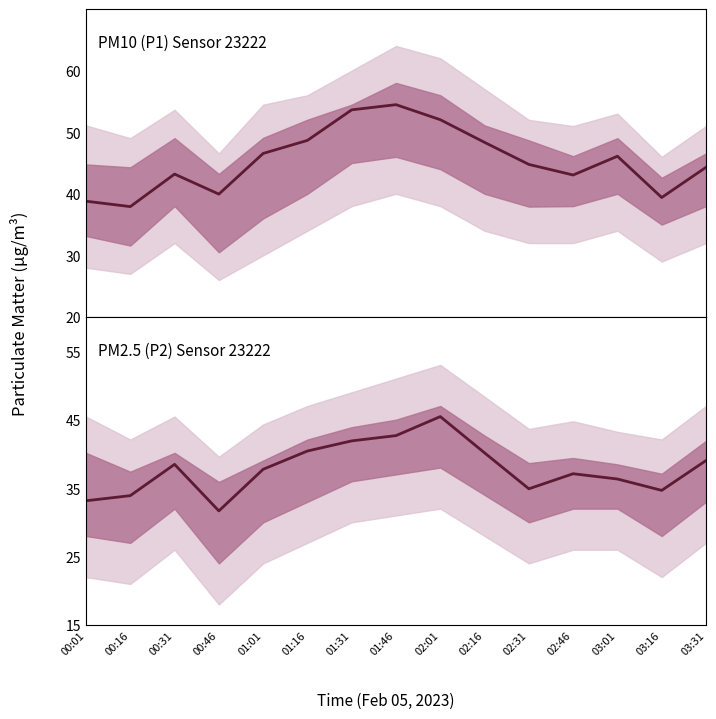

Does the chart have visible grid lines?

No